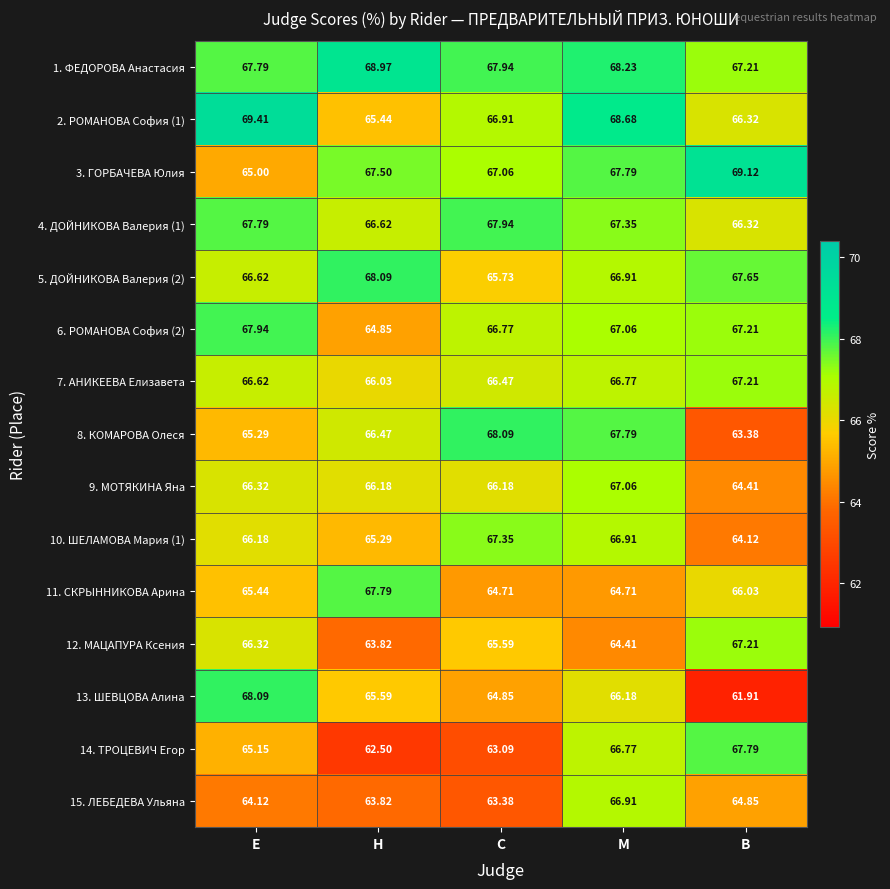

What is the total value across all series at М?

1003.5